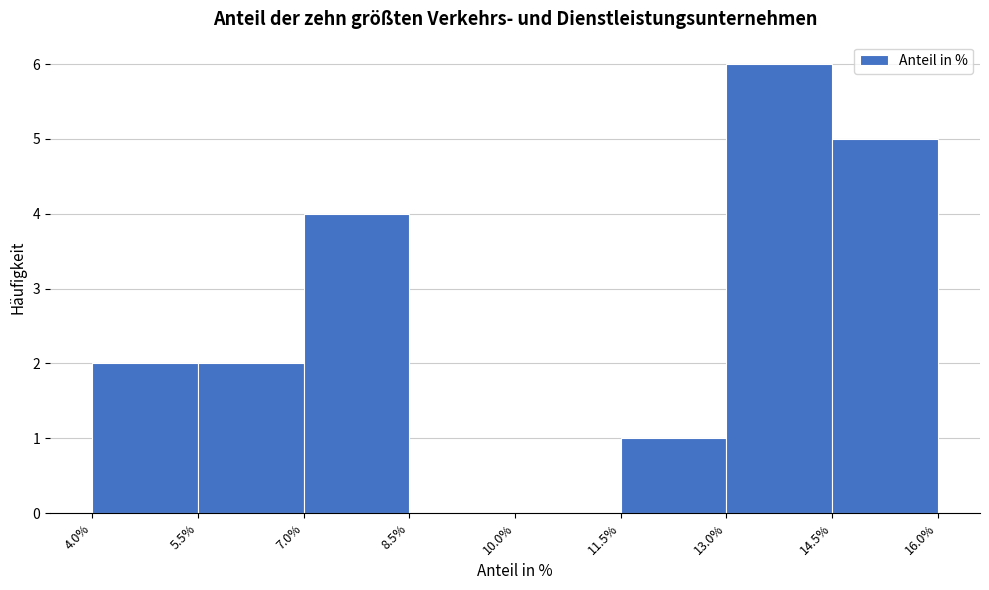

Over which range of the x-axis is the bar tallest?

13.0% to 14.5%